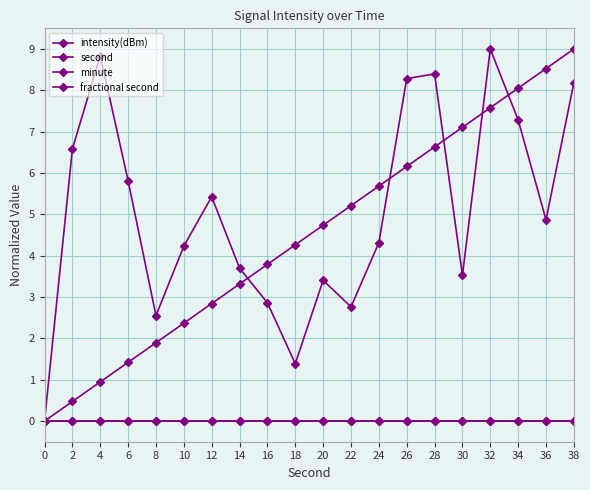

Reading left to right, transcribe all the data shown in this chart.

intensity(dBm): 0.0	6.6	8.8	5.8	2.6	4.2	5.4	3.7	2.9	1.4	3.4	2.8	4.3	8.3	8.4	3.5	9.0	7.3	4.9	8.2
second: 0.0	0.5	0.9	1.4	1.9	2.4	2.8	3.3	3.8	4.3	4.7	5.2	5.7	6.2	6.6	7.1	7.6	8.1	8.5	9.0
minute: 0.0	0.0	0.0	0.0	0.0	0.0	0.0	0.0	0.0	0.0	0.0	0.0	0.0	0.0	0.0	0.0	0.0	0.0	0.0	0.0
fractional second: 0.0	0.0	0.0	0.0	0.0	0.0	0.0	0.0	0.0	0.0	0.0	0.0	0.0	0.0	0.0	0.0	0.0	0.0	0.0	0.0